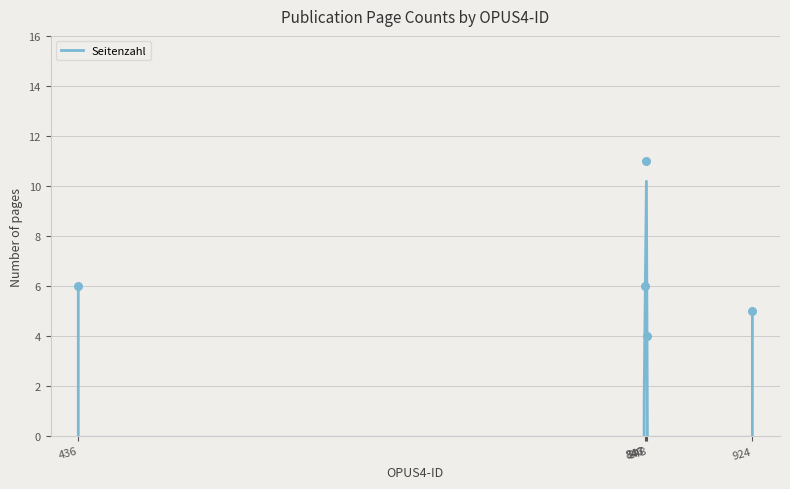

What is the ratio of the value at 846 to the value at 847?

0.5